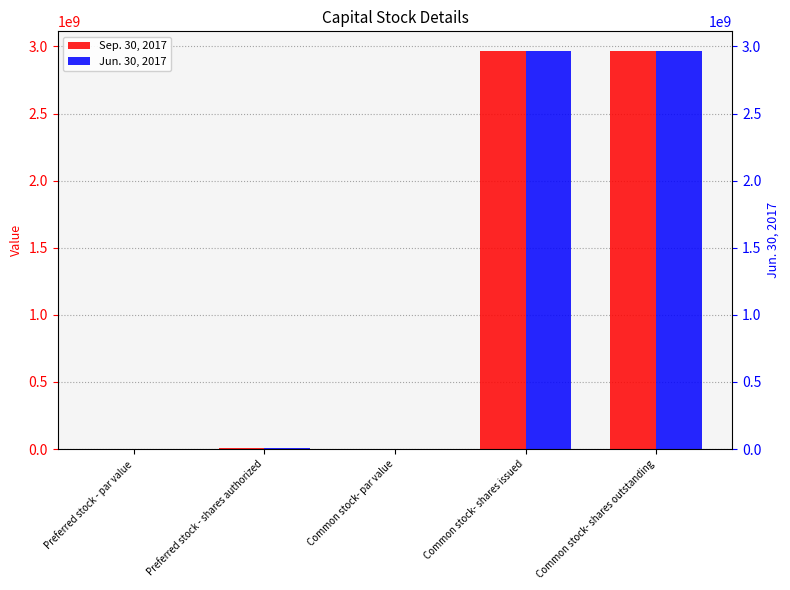

What position from the right is Preferred stock - shares authorized?

4